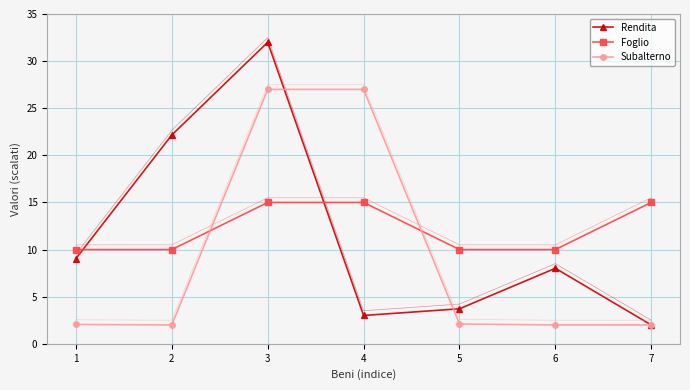

What is the sum of the Subalterno values at 7 and 3?

29.0